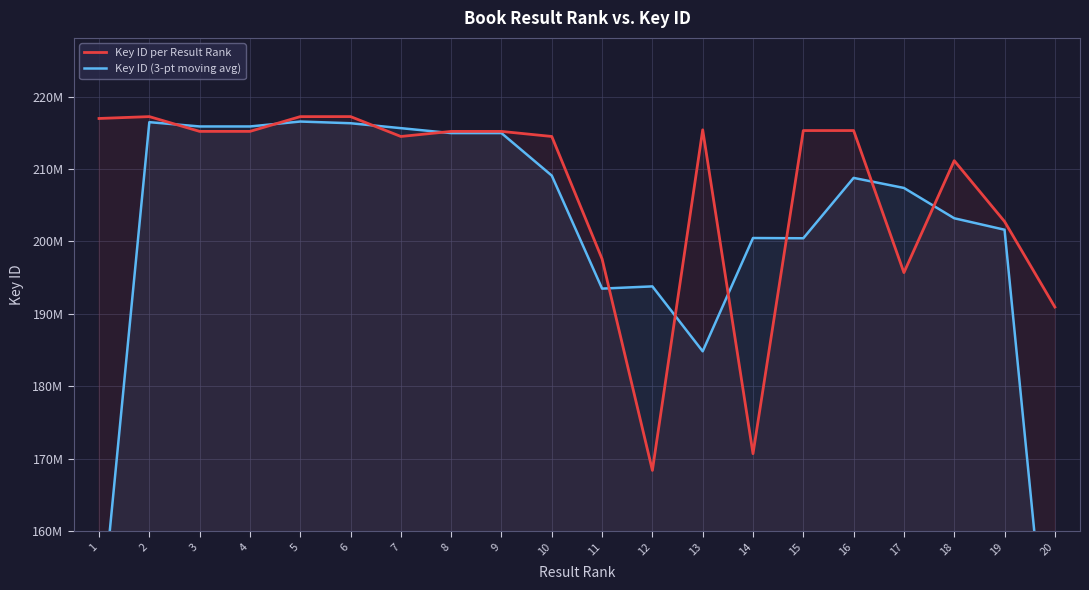

At which category does Key ID (3-pt moving avg) reach its first local valley?

4